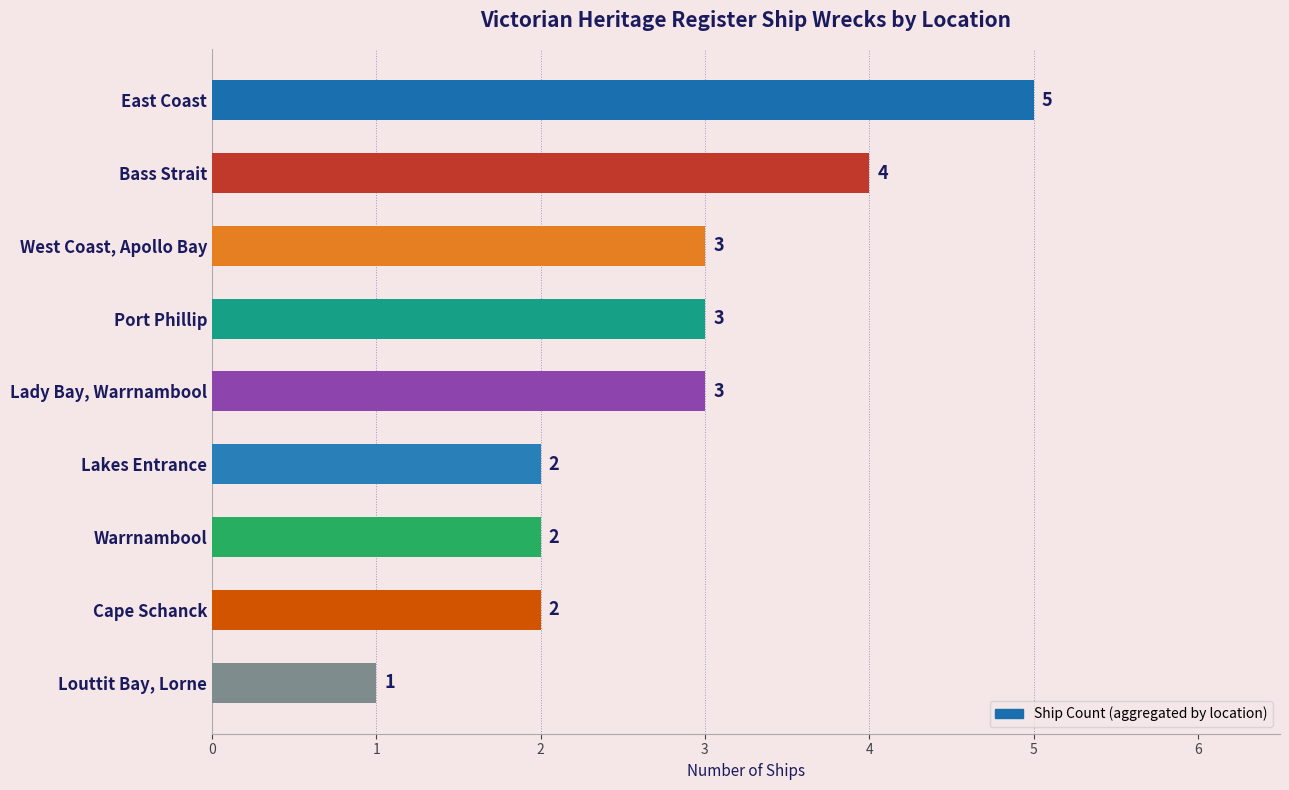

How many values are between 2 and 3?

6